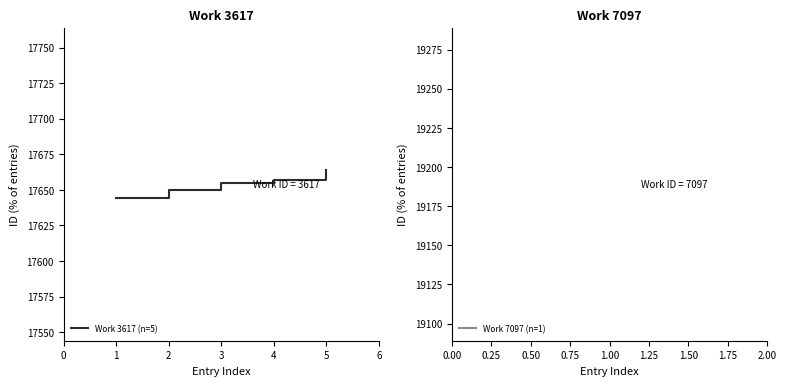

The value at 1 is 8975. True or false?

False